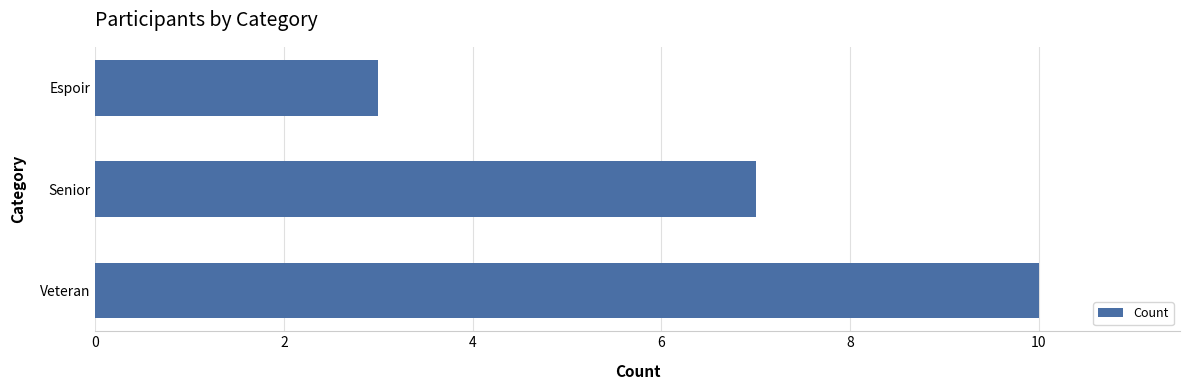

Rank the categories by value from highest to lowest.

Veteran, Senior, Espoir